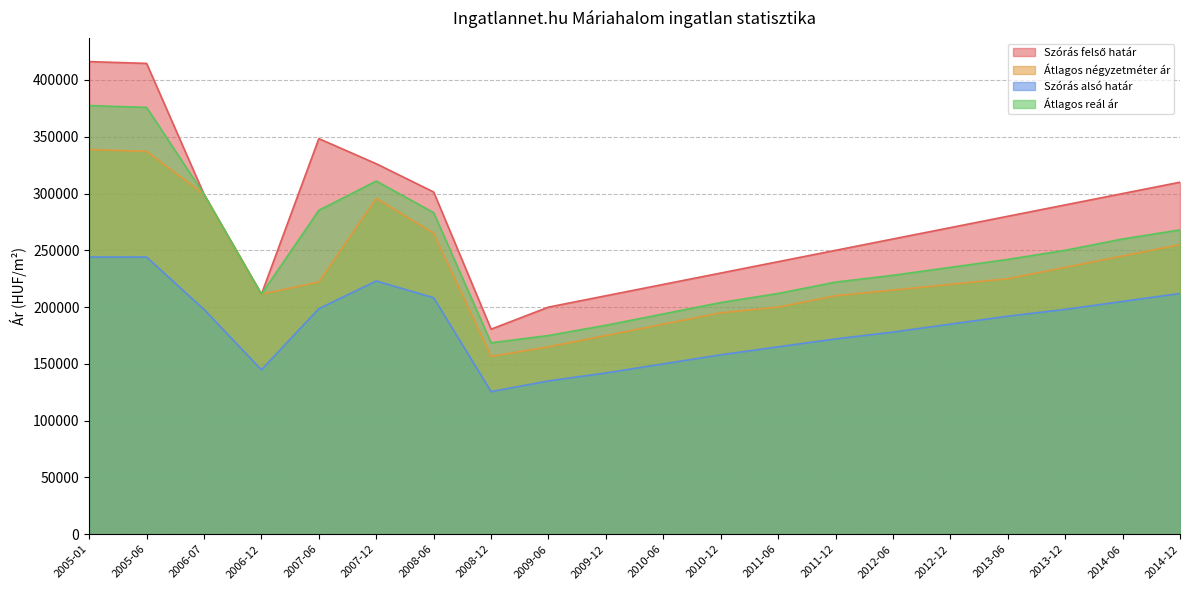

How many interior local peaks does the Szórás alsó határ series have?

1